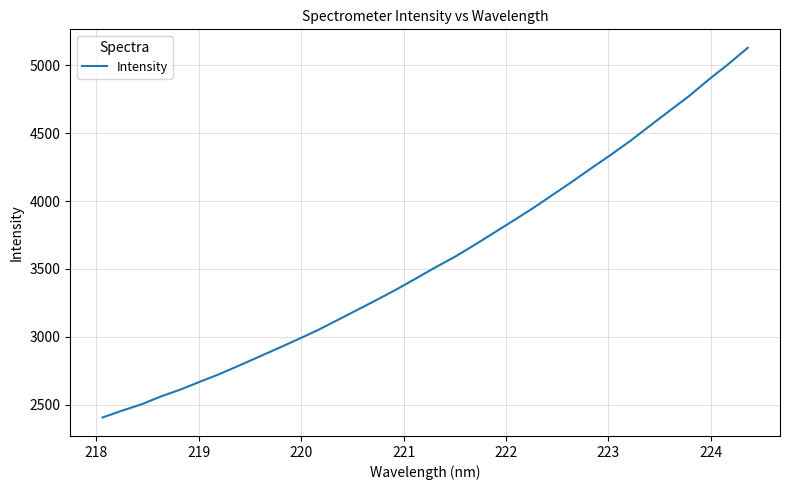

Does the chart display data point markers on the line(s)?

No